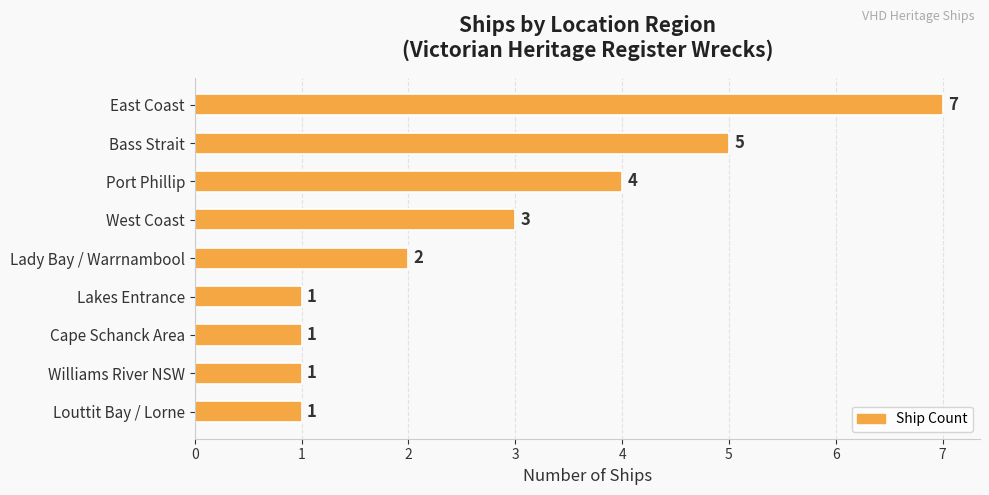

Where is the data nearest to the value 4?

Port Phillip